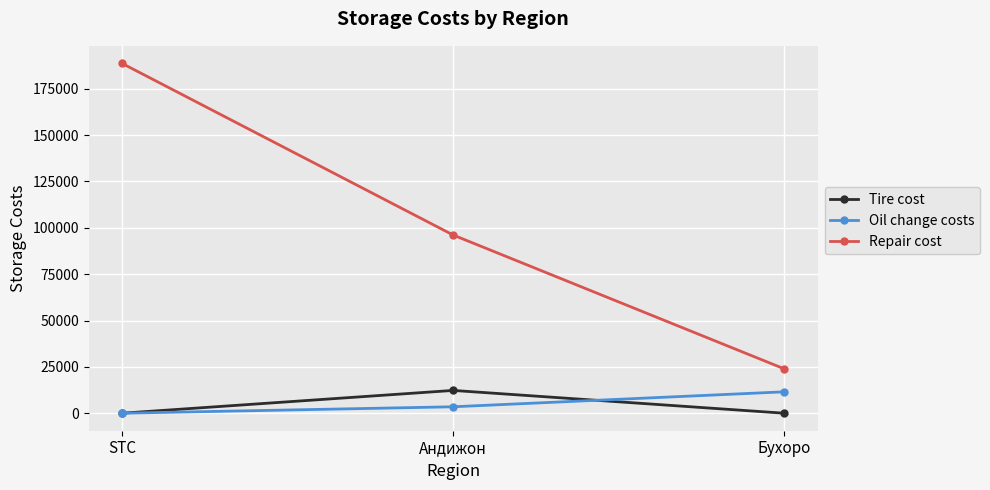

How many lines are shown in the chart?

3